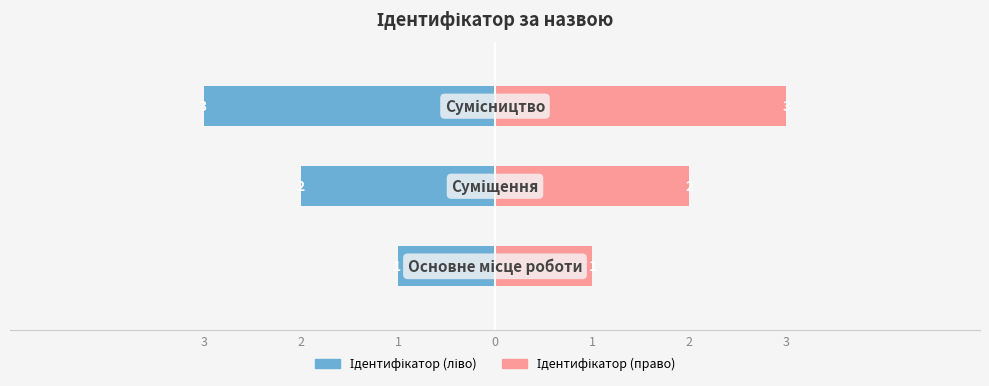

What are all the series names shown in the legend?

Ідентифікатор (ліво), Ідентифікатор (право)